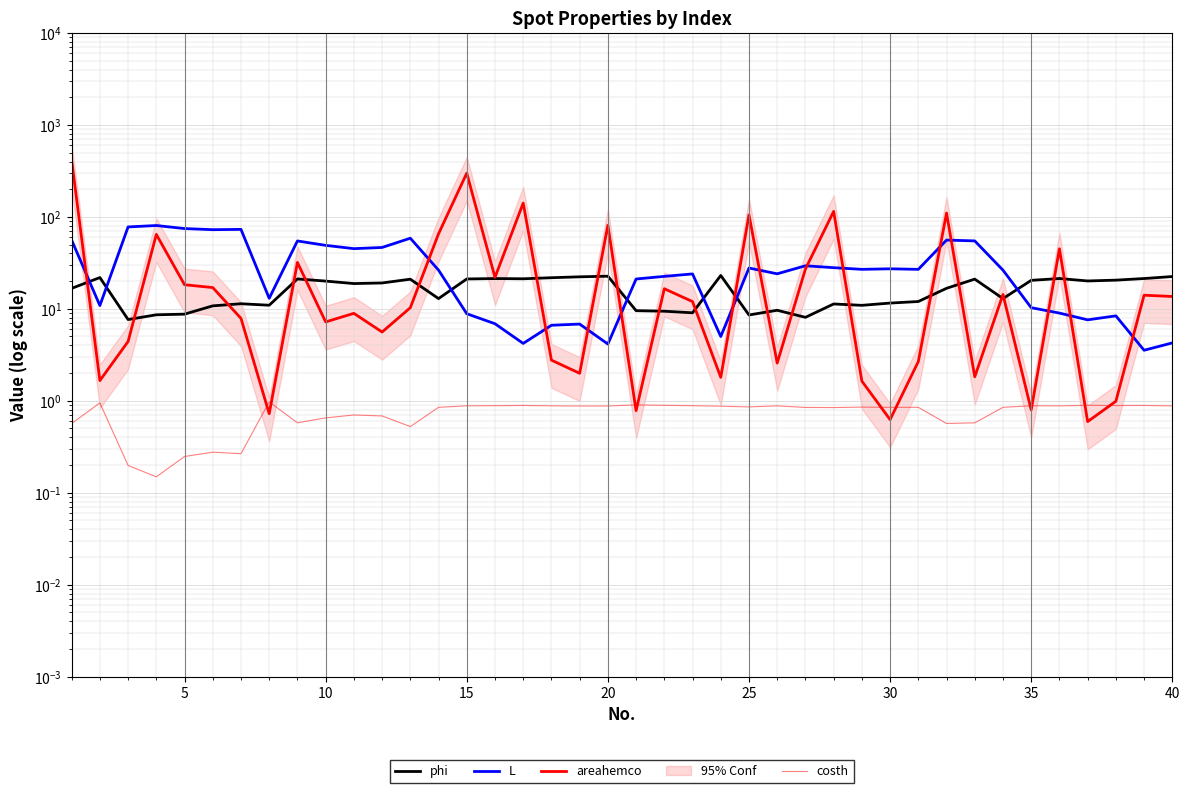

Reading right to left, extract all data points from this chart.

phi: 22.4	21.4	20.5	20.1	21.4	20.4	12.9	21.0	16.7	12.0	11.5	10.9	11.3	8.1	9.6	8.6	23.1	9.0	9.4	9.5	22.6	22.3	21.8	21.2	21.3	21.1	12.9	21.0	19.1	18.8	20.0	21.1	10.9	11.4	10.8	8.7	8.6	7.6	21.9	16.7
L: 4.3	3.5	8.4	7.6	9.0	10.3	26.3	54.8	55.9	26.9	27.2	26.9	28.0	29.4	24.0	27.8	5.0	24.0	22.5	21.1	4.1	6.8	6.6	4.2	6.9	8.8	26.4	58.6	46.5	45.1	49.0	54.7	13.0	73.1	72.6	74.6	80.6	77.8	10.8	55.9
areahemco: 13.6	14.1	1.0	0.6	45.0	0.8	14.3	1.8	110.0	2.7	0.6	1.6	114.8	27.1	2.6	105.0	1.8	12.0	16.5	0.8	81.0	2.0	2.8	141.4	22.0	299.0	65.5	10.3	5.6	8.9	7.2	31.9	0.7	7.9	17.0	18.3	64.5	4.4	1.7	411.5
costh: 0.9	0.9	0.9	0.9	0.9	0.9	0.8	0.6	0.6	0.8	0.8	0.9	0.8	0.8	0.9	0.9	0.9	0.9	0.9	0.9	0.9	0.9	0.9	0.9	0.9	0.9	0.8	0.5	0.7	0.7	0.7	0.6	1.0	0.3	0.3	0.2	0.1	0.2	0.9	0.6